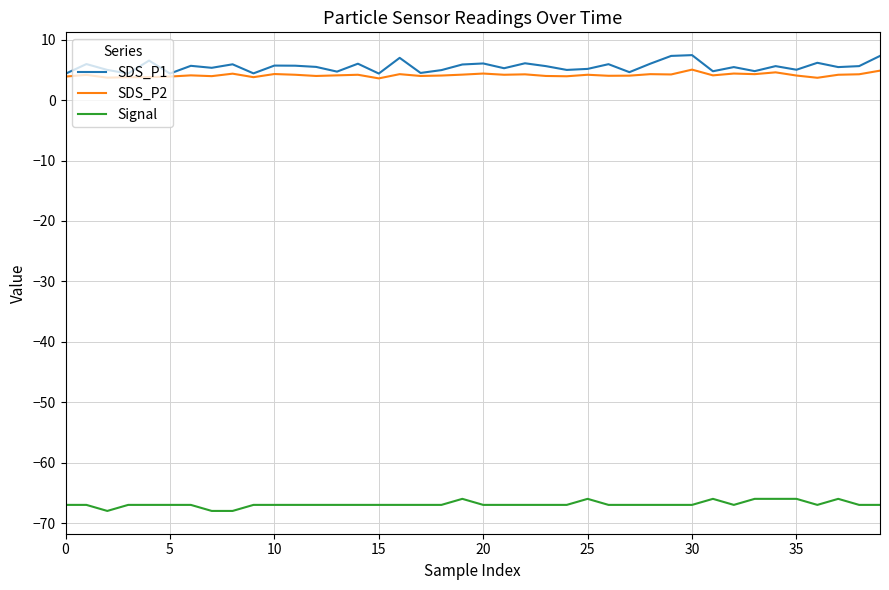

True or false: SDS_P2 and Signal intersect in this chart.

False